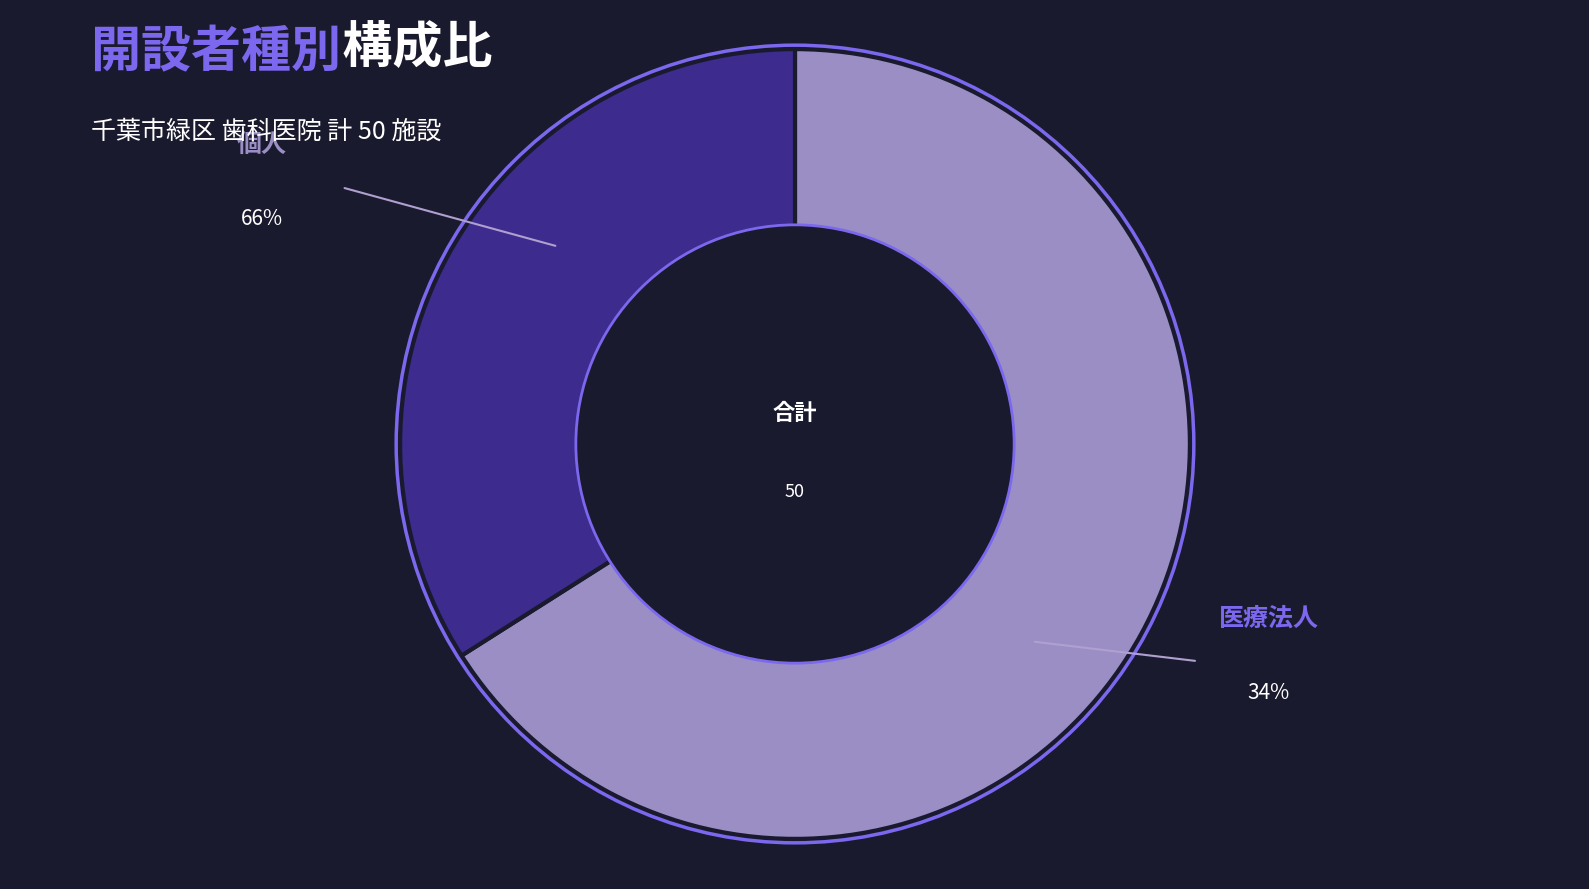

Rank the categories by value from lowest to highest.

医療法人, 個人